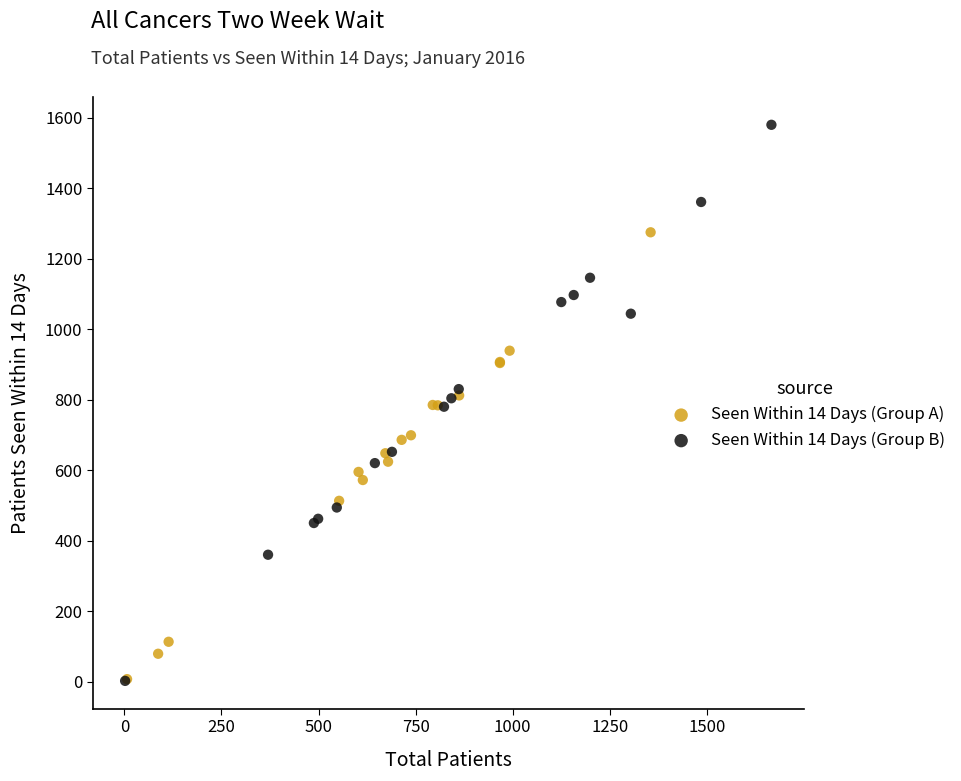

Which series has the largest Y range (max minus min)?

Seen Within 14 Days (Group B)